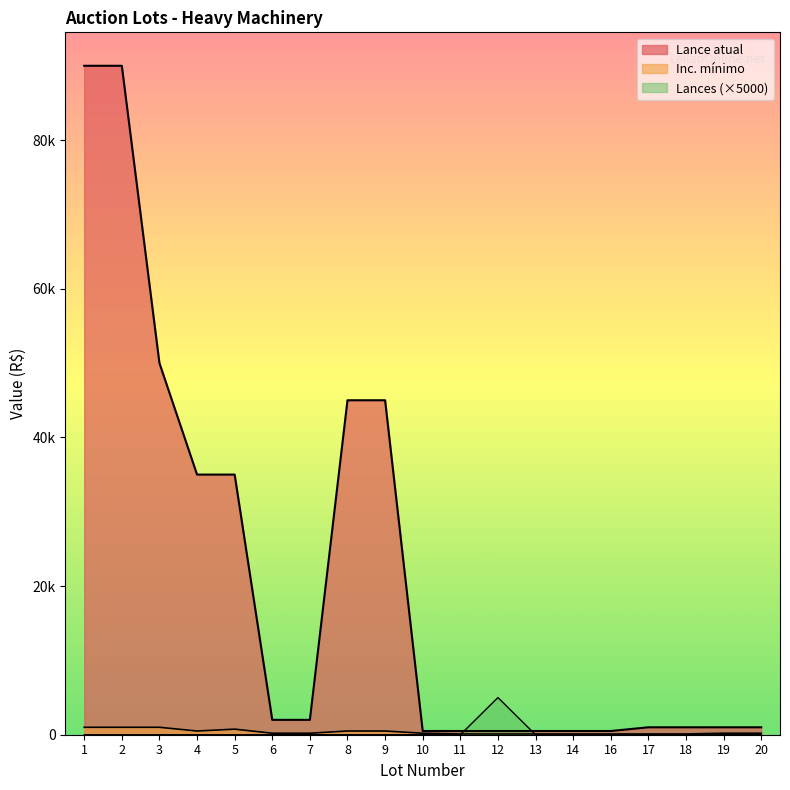

What is the difference between the Lance atual values at 18 and 5?

34000